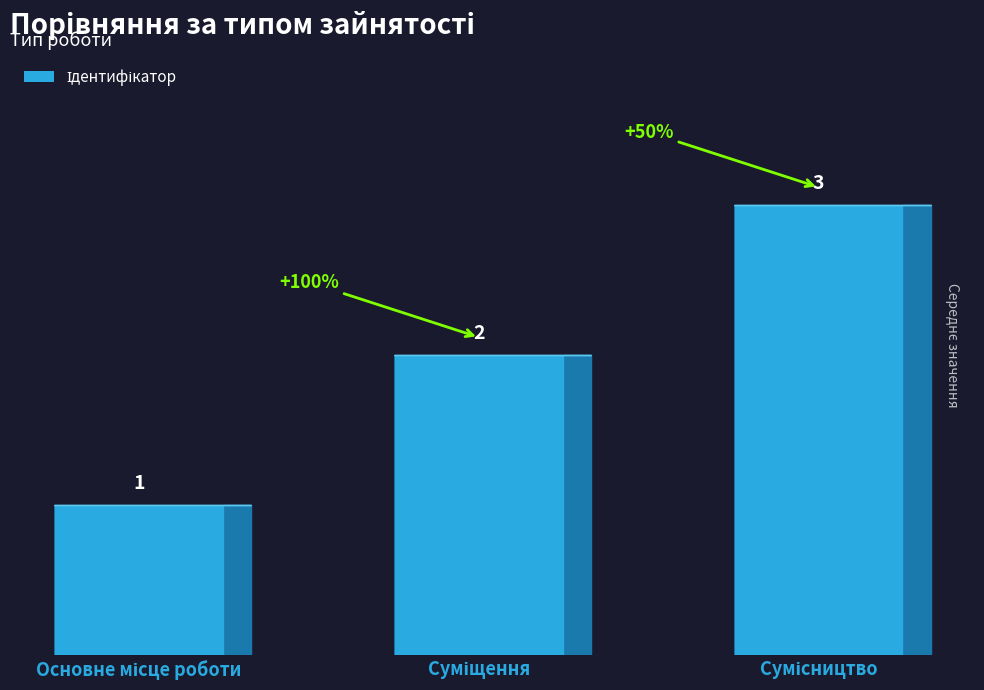

What is the greatest value displayed?

3